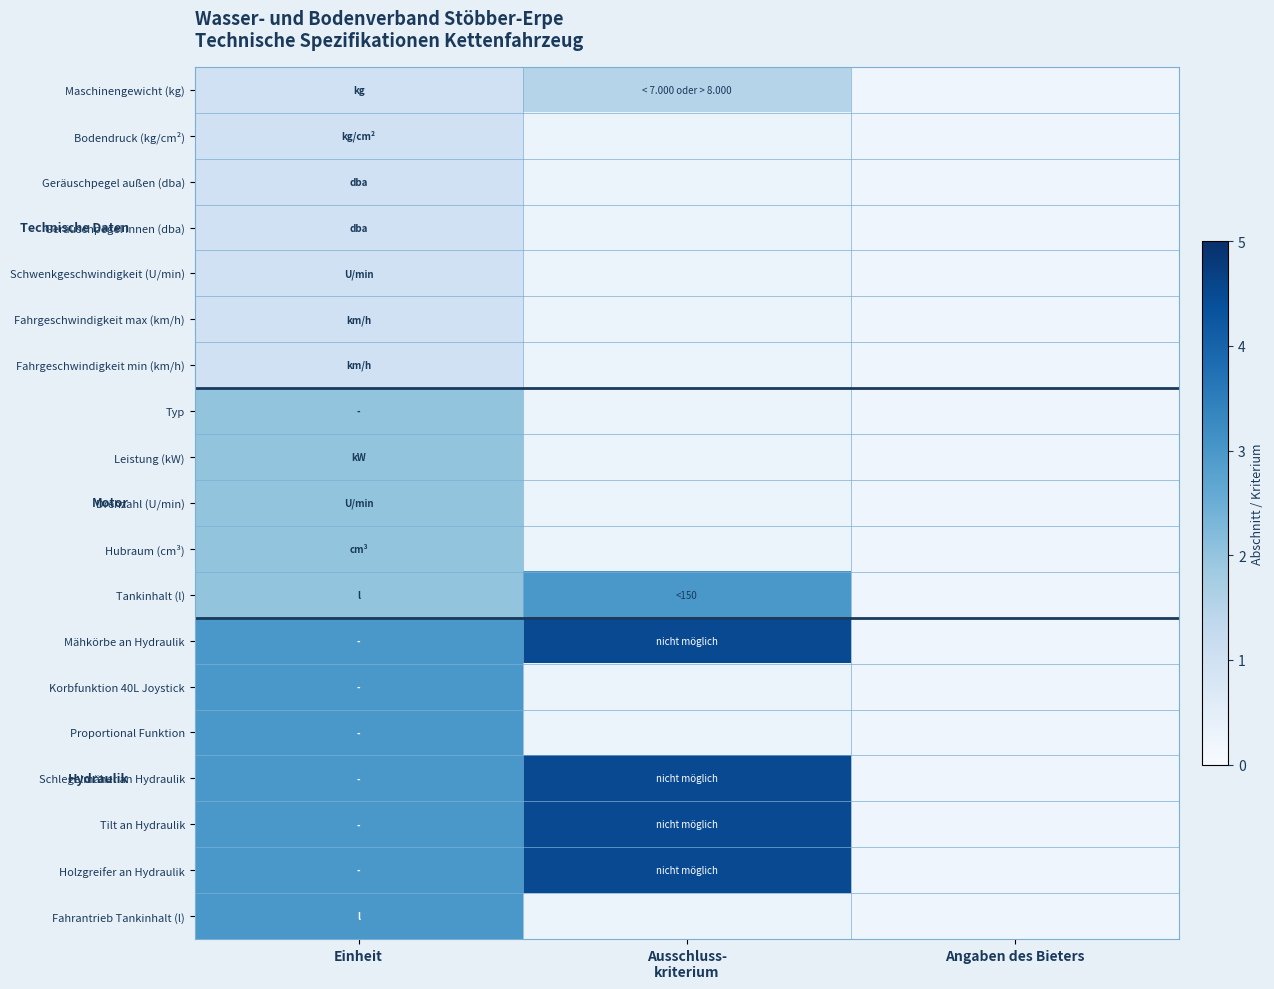

Reading left to right, extract all data points from this chart.

Maschinengewicht (kg): Einheit=1.0	Ausschluss-
kriterium=1.5	Angaben des Bieters=0.2
Bodendruck (kg/cm²): Einheit=1.0	Ausschluss-
kriterium=0.3	Angaben des Bieters=0.2
Geräuschpegel außen (dba): Einheit=1.0	Ausschluss-
kriterium=0.3	Angaben des Bieters=0.2
Geräuschpegel innen (dba): Einheit=1.0	Ausschluss-
kriterium=0.3	Angaben des Bieters=0.2
Schwenkgeschwindigkeit (U/min): Einheit=1.0	Ausschluss-
kriterium=0.3	Angaben des Bieters=0.2
Fahrgeschwindigkeit max (km/h): Einheit=1.0	Ausschluss-
kriterium=0.3	Angaben des Bieters=0.2
Fahrgeschwindigkeit min (km/h): Einheit=1.0	Ausschluss-
kriterium=0.3	Angaben des Bieters=0.2
Typ: Einheit=2.0	Ausschluss-
kriterium=0.3	Angaben des Bieters=0.2
Leistung (kW): Einheit=2.0	Ausschluss-
kriterium=0.3	Angaben des Bieters=0.2
Drehzahl (U/min): Einheit=2.0	Ausschluss-
kriterium=0.3	Angaben des Bieters=0.2
Hubraum (cm³): Einheit=2.0	Ausschluss-
kriterium=0.3	Angaben des Bieters=0.2
Tankinhalt (l): Einheit=2.0	Ausschluss-
kriterium=3.0	Angaben des Bieters=0.2
Mähkörbe an Hydraulik: Einheit=3.0	Ausschluss-
kriterium=4.5	Angaben des Bieters=0.2
Korbfunktion 40L Joystick: Einheit=3.0	Ausschluss-
kriterium=0.3	Angaben des Bieters=0.2
Proportional Funktion: Einheit=3.0	Ausschluss-
kriterium=0.3	Angaben des Bieters=0.2
Schlegelmäher an Hydraulik: Einheit=3.0	Ausschluss-
kriterium=4.5	Angaben des Bieters=0.2
Tilt an Hydraulik: Einheit=3.0	Ausschluss-
kriterium=4.5	Angaben des Bieters=0.2
Holzgreifer an Hydraulik: Einheit=3.0	Ausschluss-
kriterium=4.5	Angaben des Bieters=0.2
Fahrantrieb Tankinhalt (l): Einheit=3.0	Ausschluss-
kriterium=0.3	Angaben des Bieters=0.2